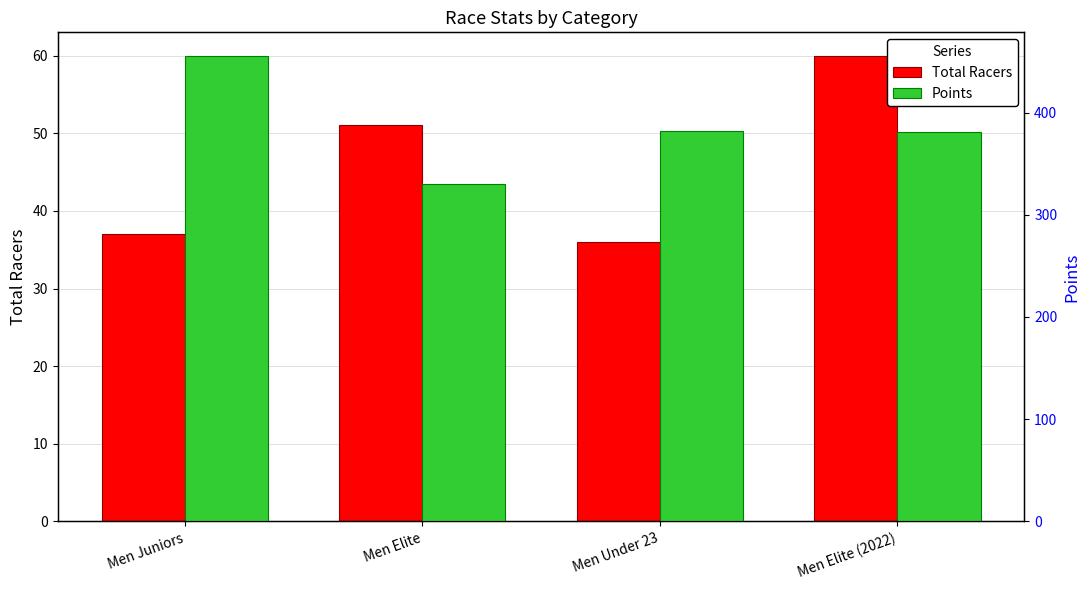

The Total Racers series shows 23.1 at Men Under 23. True or false?

False